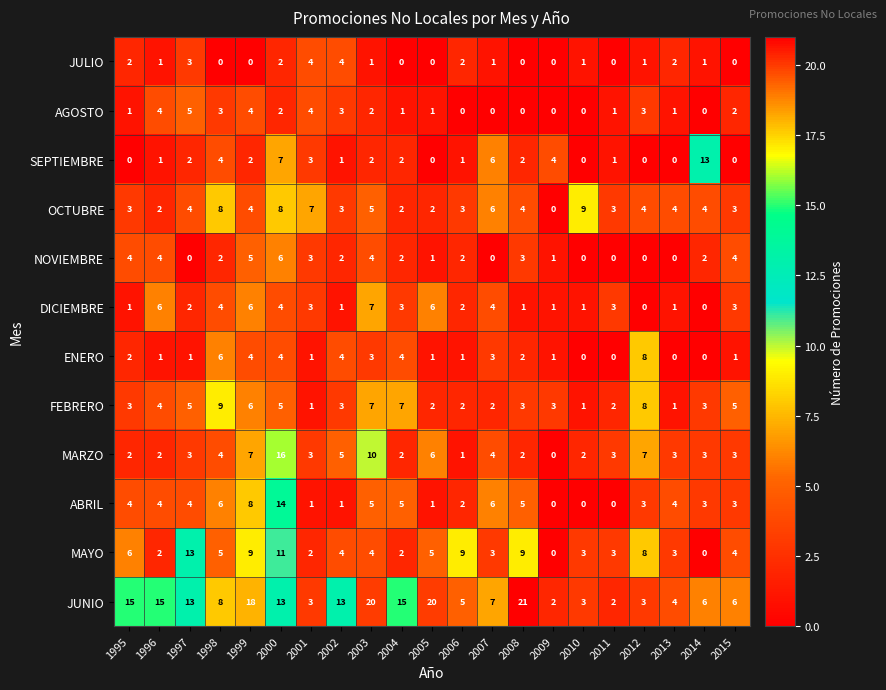

What is the difference between the maximum and second lowest values in the OCTUBRE series?

7